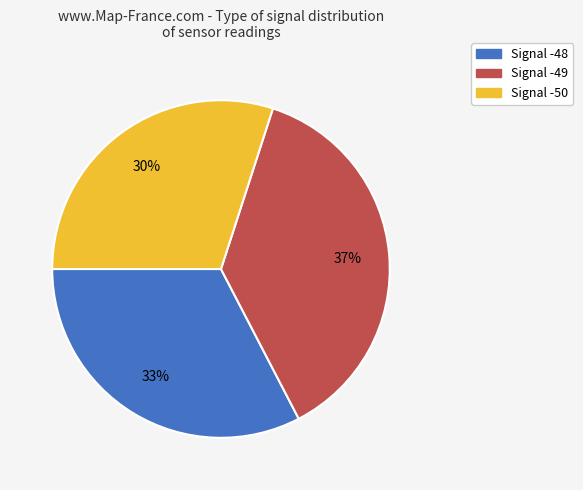

Does any single category account for the majority?

No